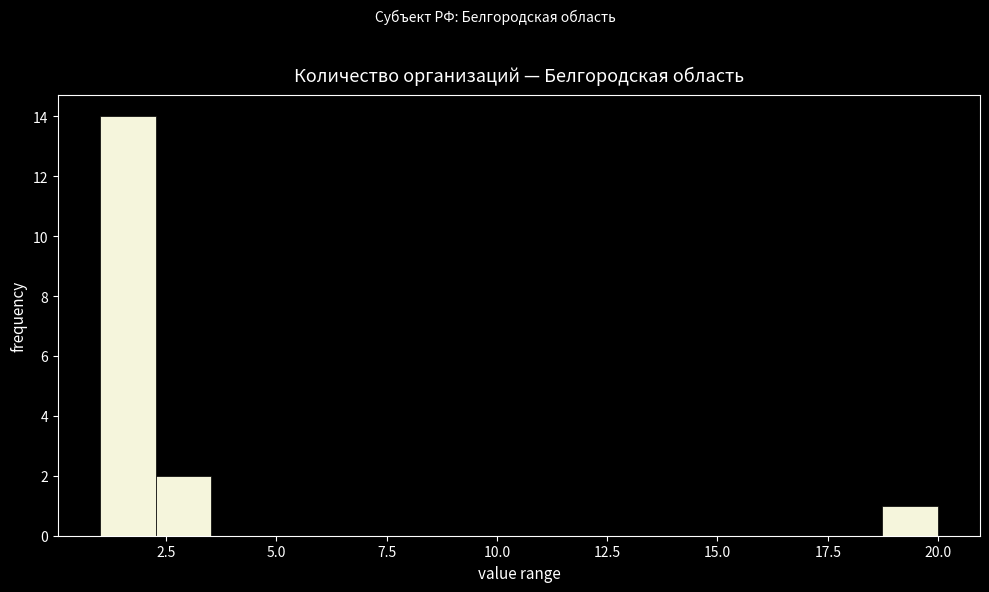

Read against the x-axis, roughly where is the centre of the tallest bar?

1.5